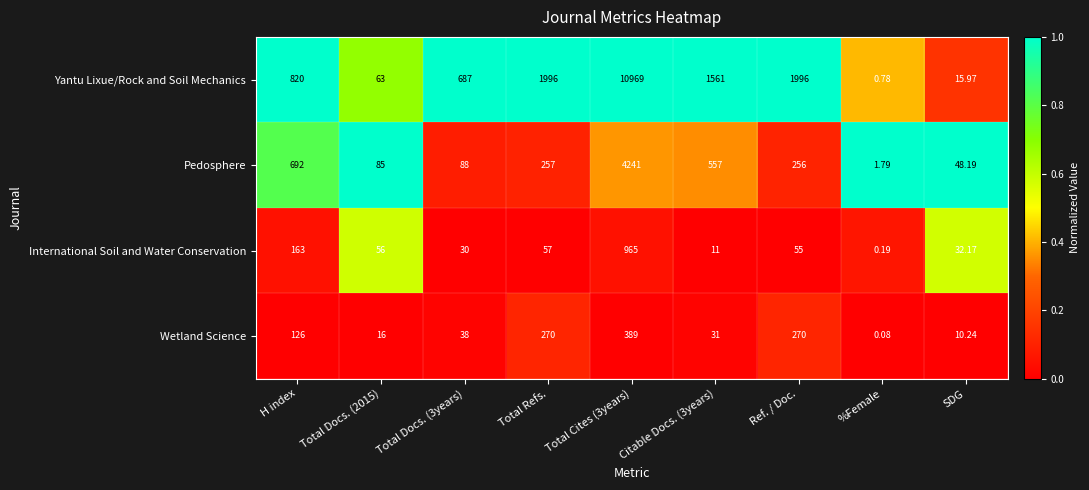

What is the total value across all series at Ref. / Doc.?

2577.0